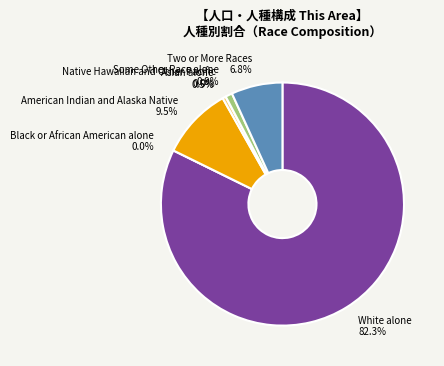

Which category has the biggest portion of the pie?

White alone